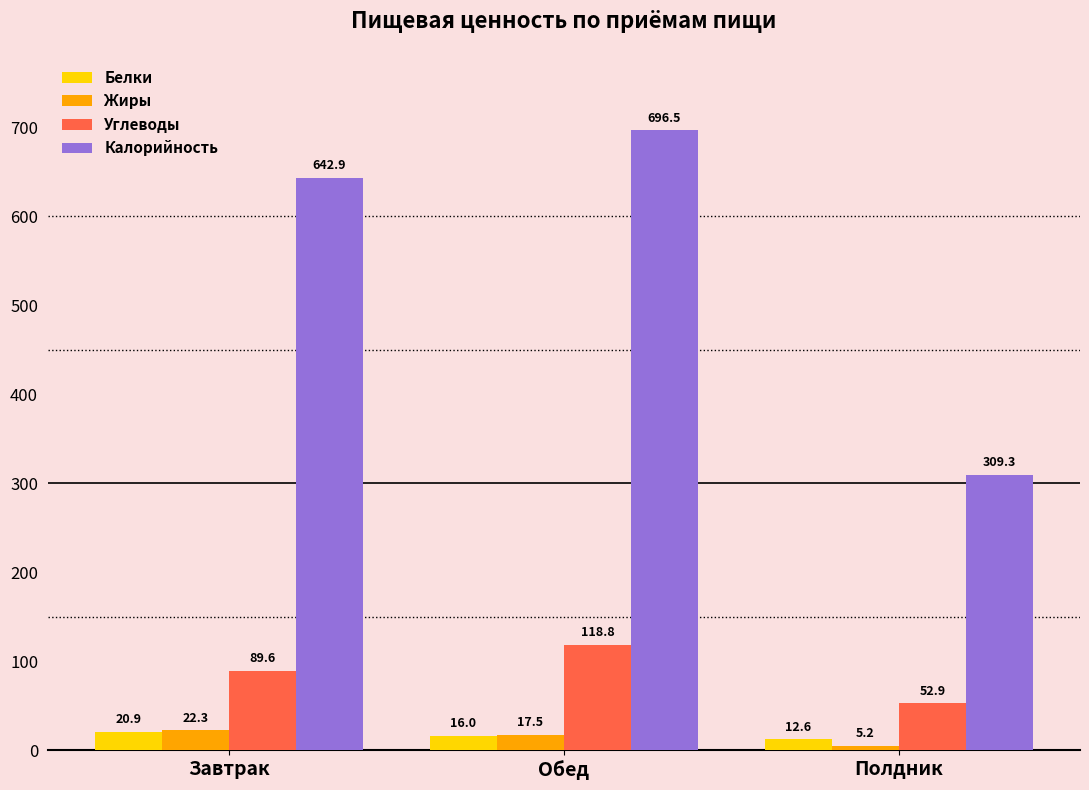

True or false: Калорийность has a value of 642.9 at Завтрак.

True